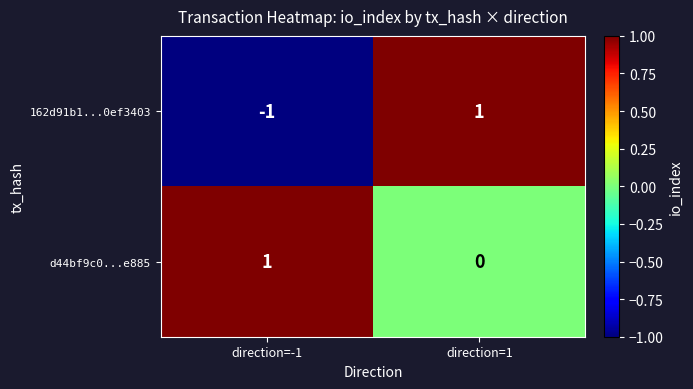

Rank the series by their average value, from highest to lowest.

d44bf9c0...e885, 162d91b1...0ef3403